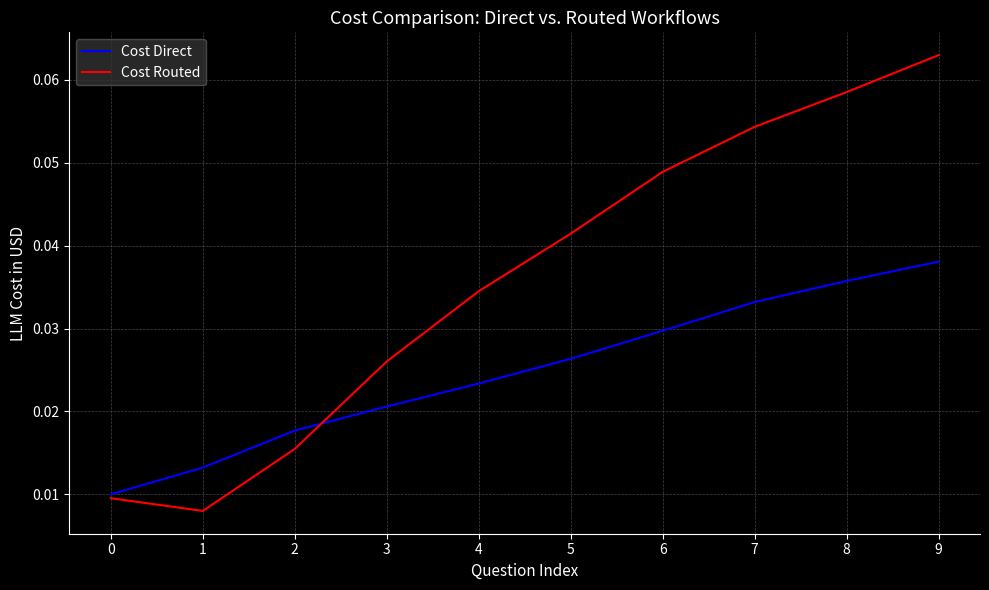

Between 0 and 3, which series saw the biggest shift?

Cost Routed